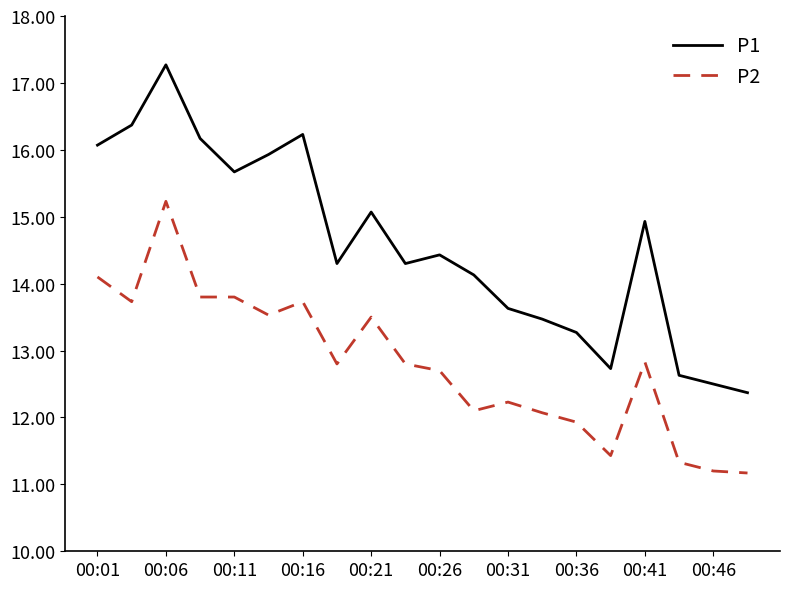

List the series in order of their overall mean, highest first.

P1, P2